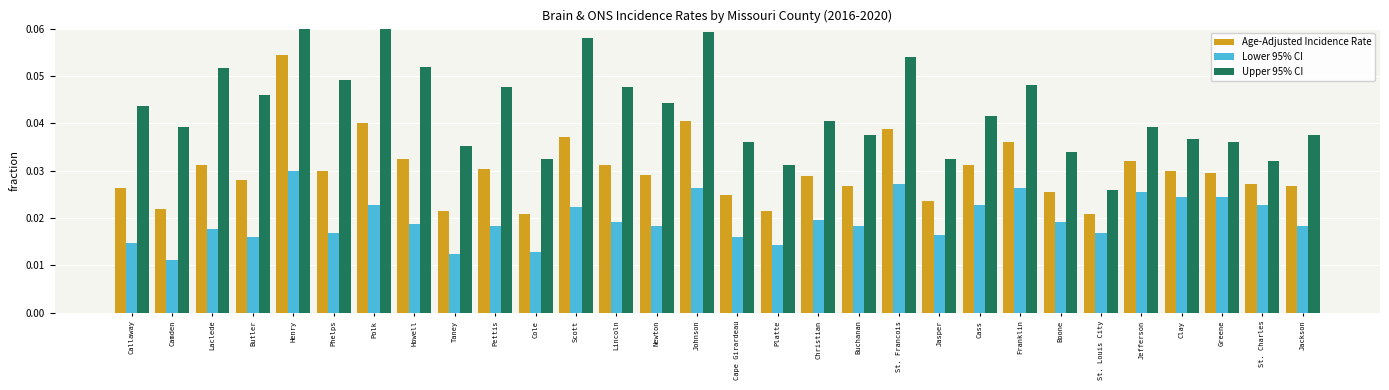

What are all the series names shown in the legend?

Age-Adjusted Incidence Rate, Lower 95% CI, Upper 95% CI